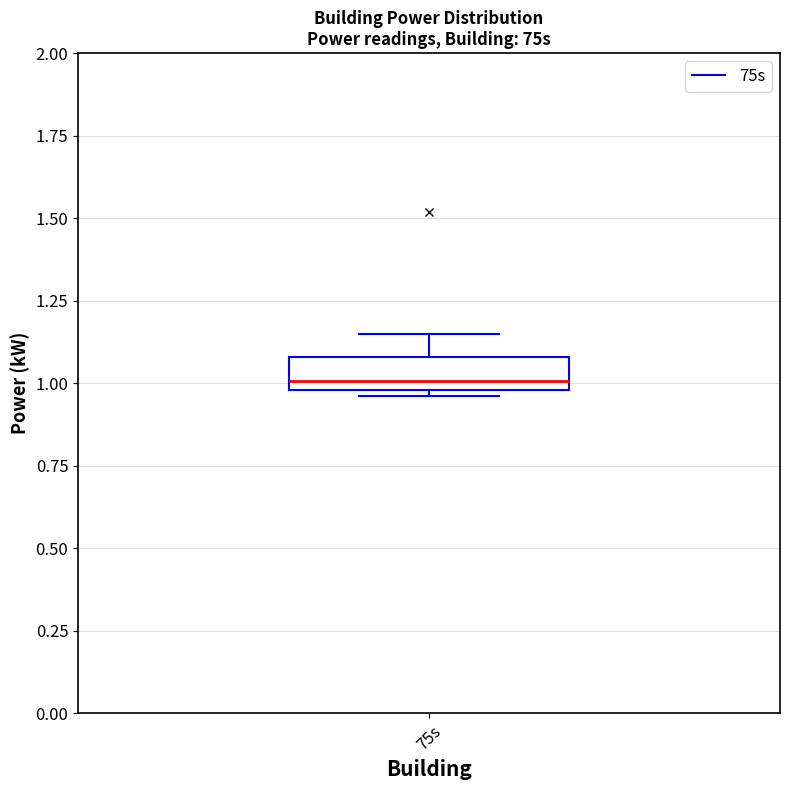

Where does the upper whisker of the box for 75s end on the y-axis? The values are not printed on the chart, so give them approximately, as read against the axis.

1.15